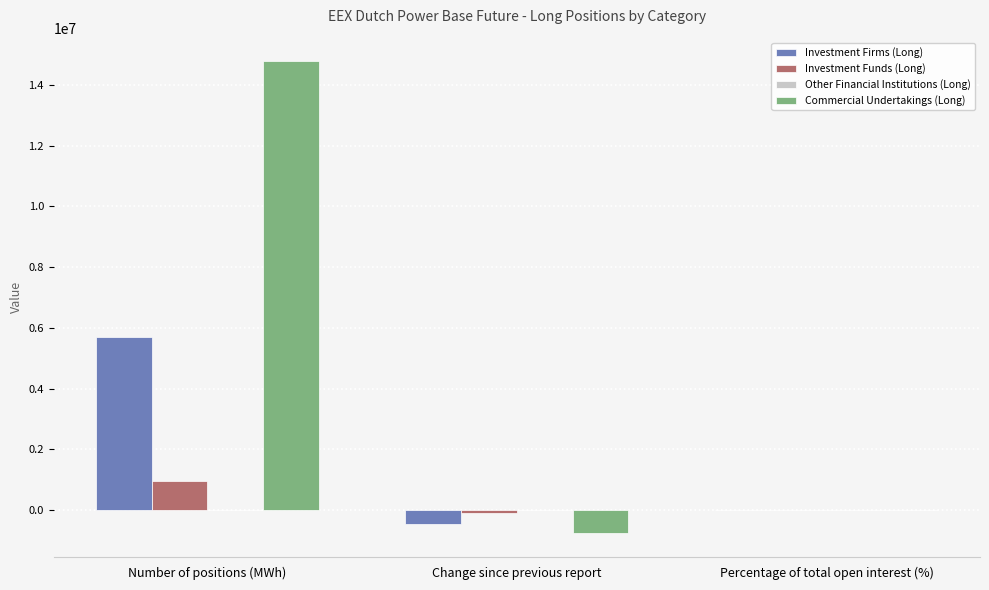

Is it true that Investment Firms (Long) equals 5696352.0 at Number of positions (MWh)?

True